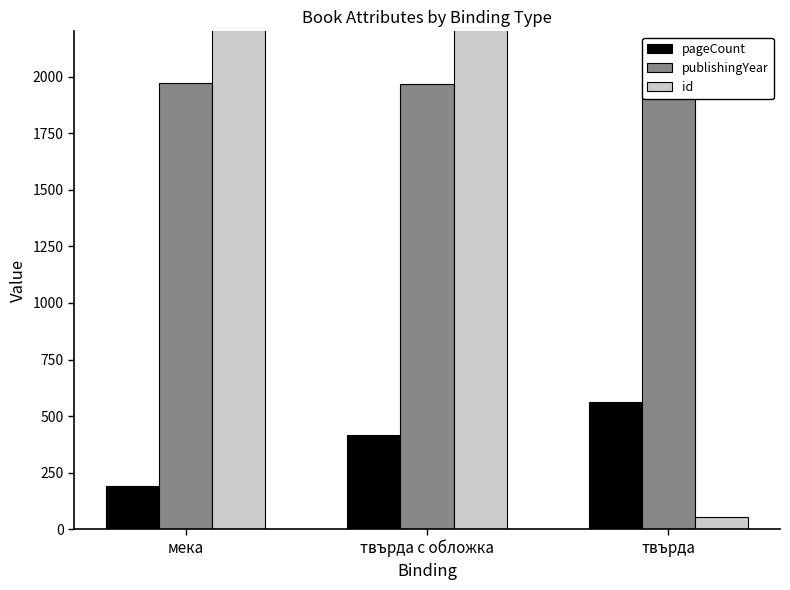

Rank the categories by publishingYear value from lowest to highest.

твърда с обложка, твърда, мека